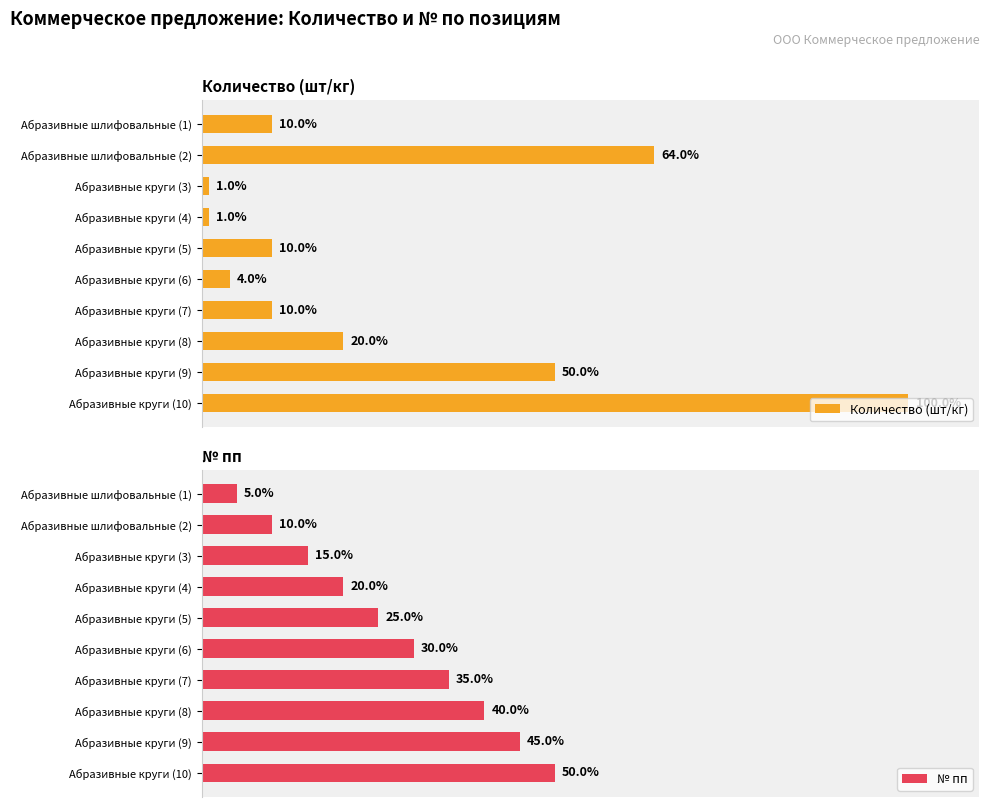

At which label does Количество (шт/кг) reach its peak?

Абразивные круги (10)